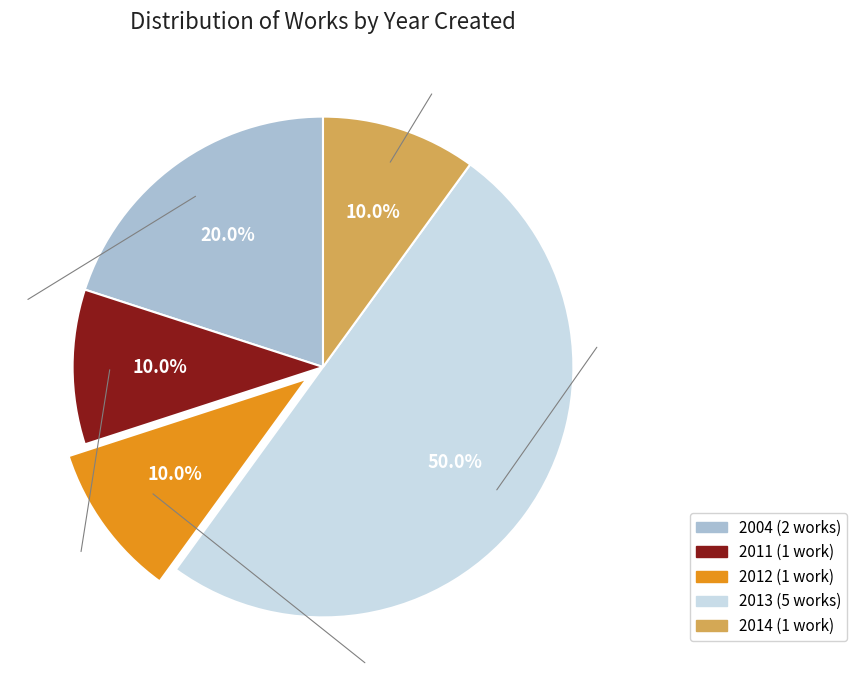

What percentage is the 2013 slice, to the nearest percent?

50%